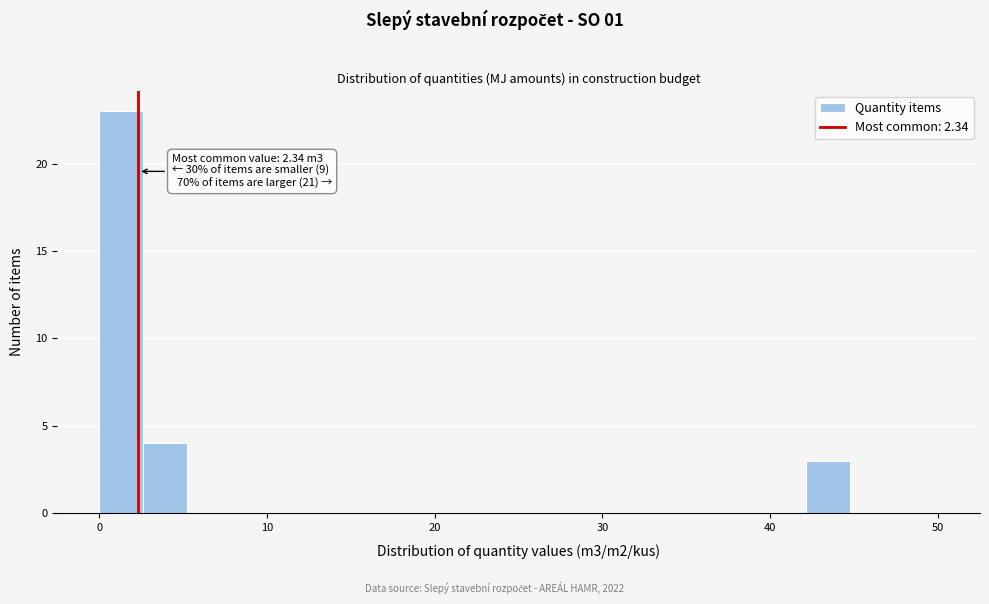

Around what value on the x-axis is the tallest bar? Give the approximate position of its centre, as read against the axis.

1